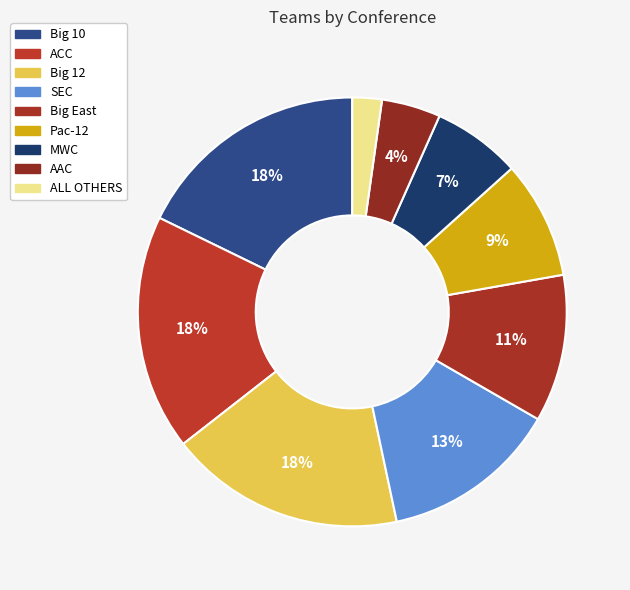

Does any single category account for the majority?

No